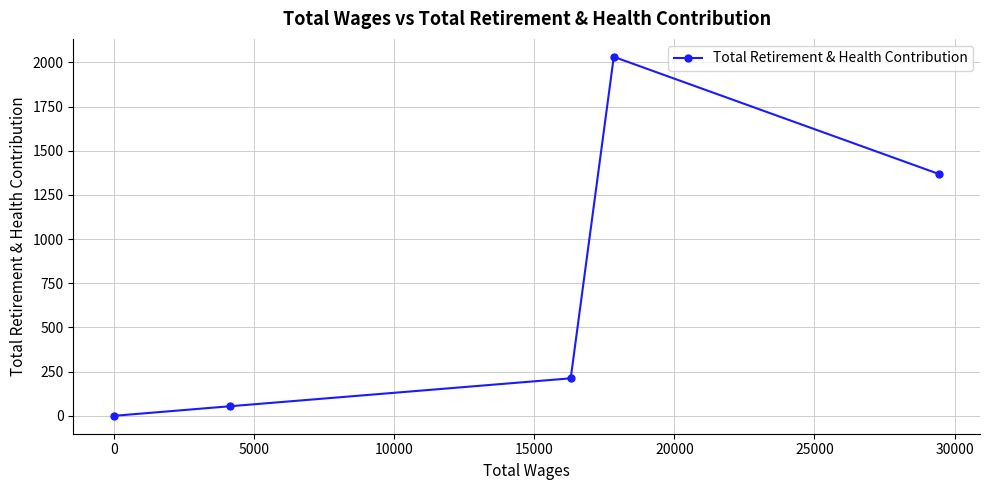

What is the difference between the second highest and minimum values?

1369